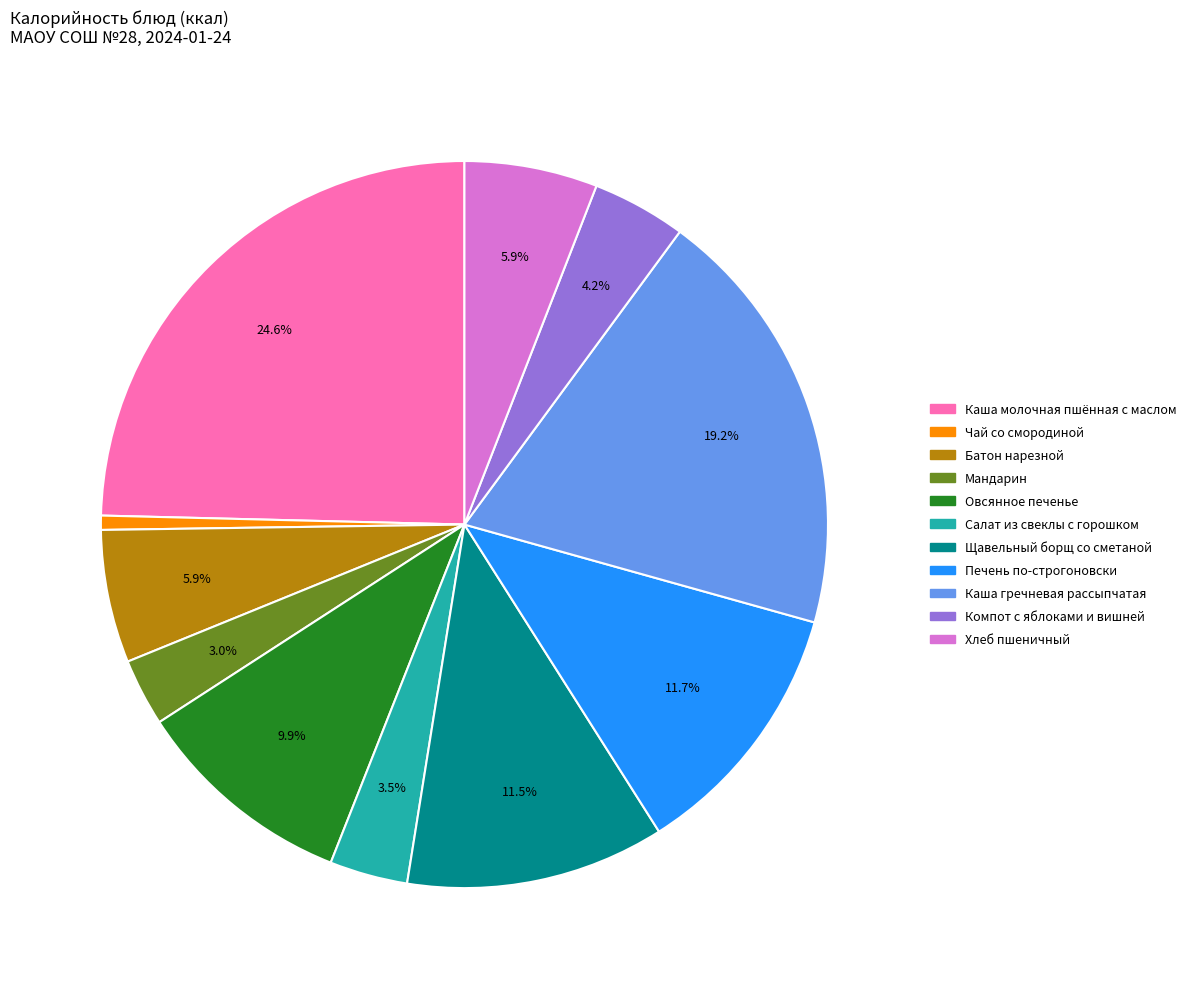

True or false: Печень по-строгоновски accounts for 1% of the total.

False